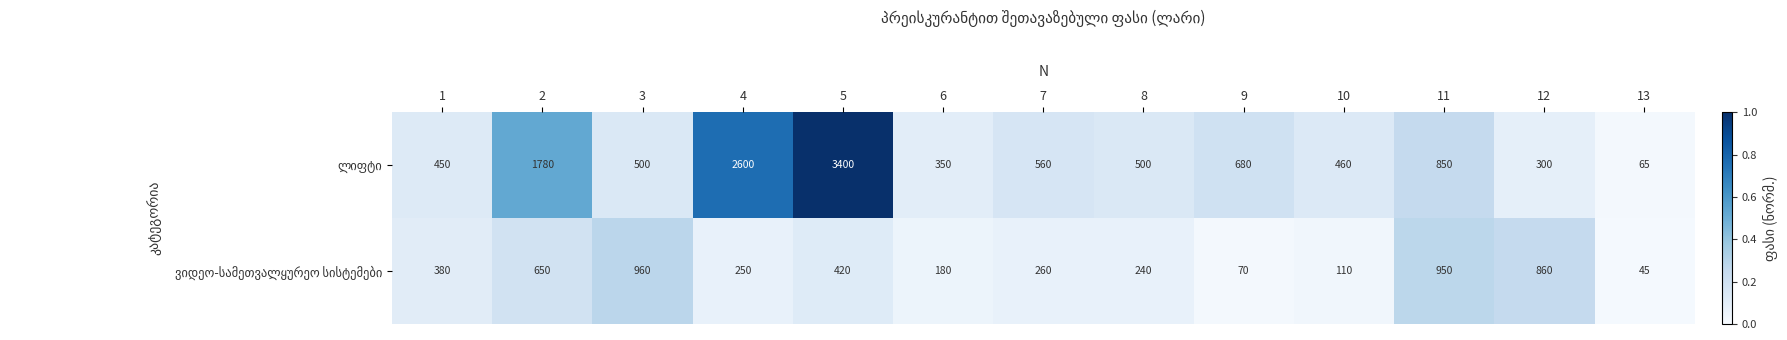

Which label corresponds to the largest value in the chart?

5